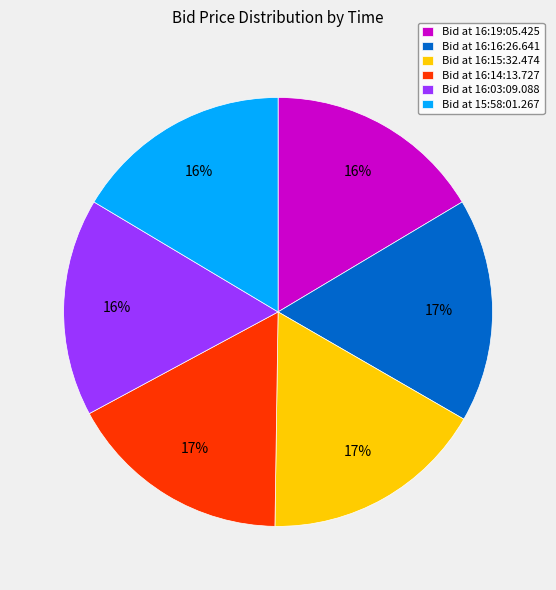

To the nearest percent, what portion does Bid at 16:14:13.727 represent?

17%